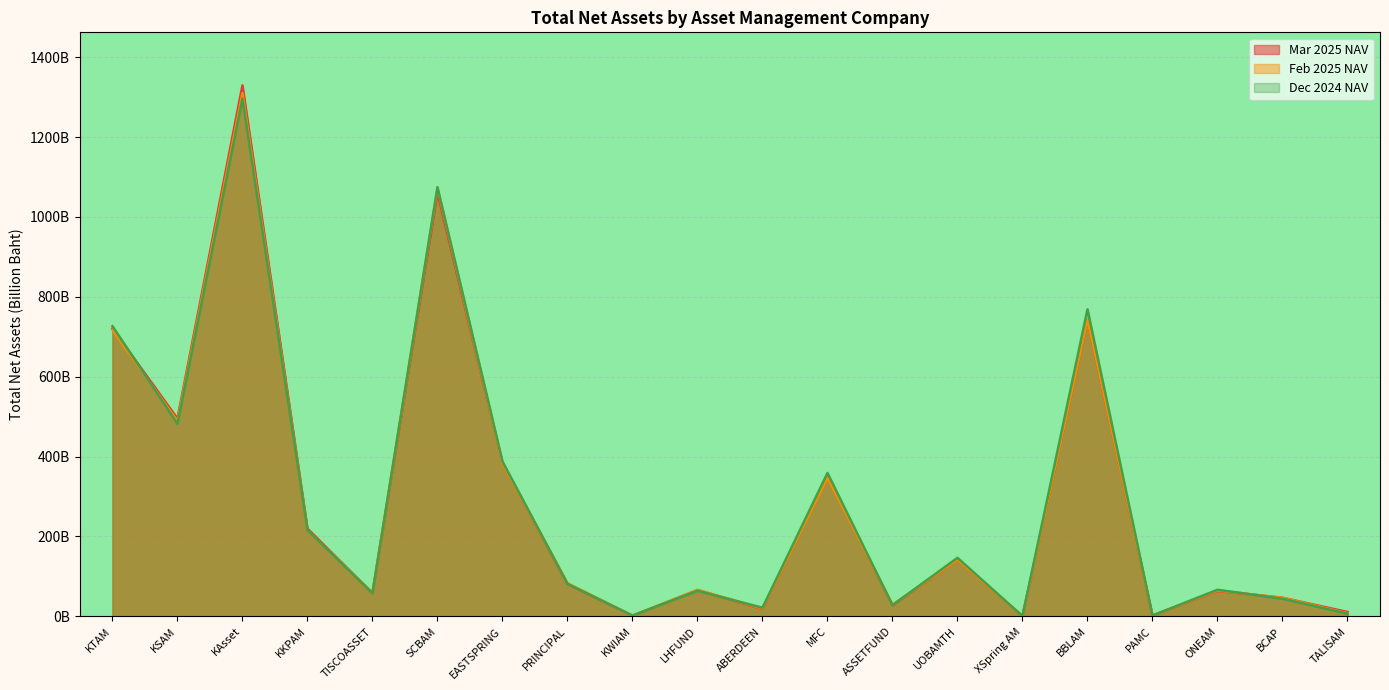

What position from the right is PAMC?

4